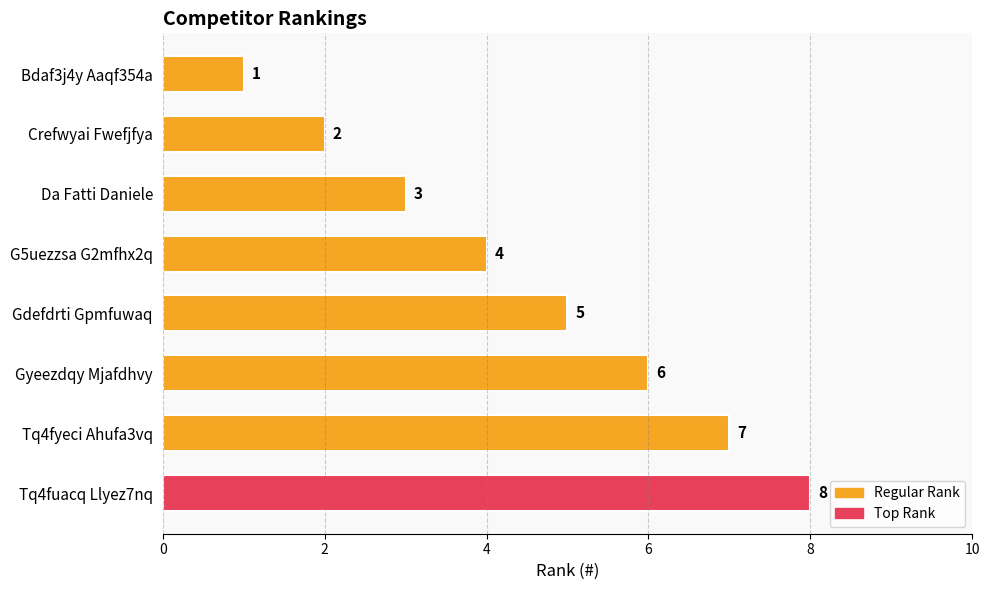

Approximately how many times larger is the value at G5uezzsa G2mfhx2q compared to Da Fatti Daniele?

1.3